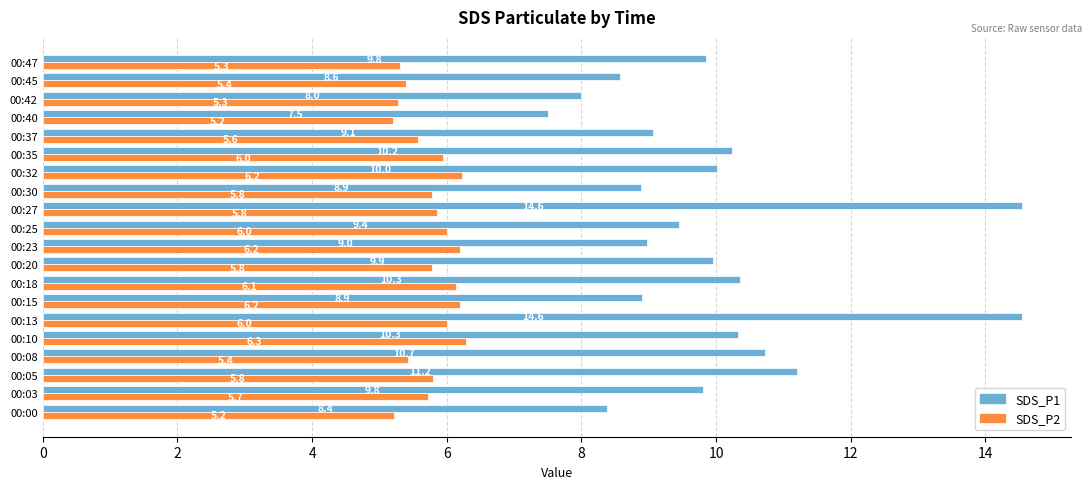

What is the lowest value of the SDS_P1 series?

7.5